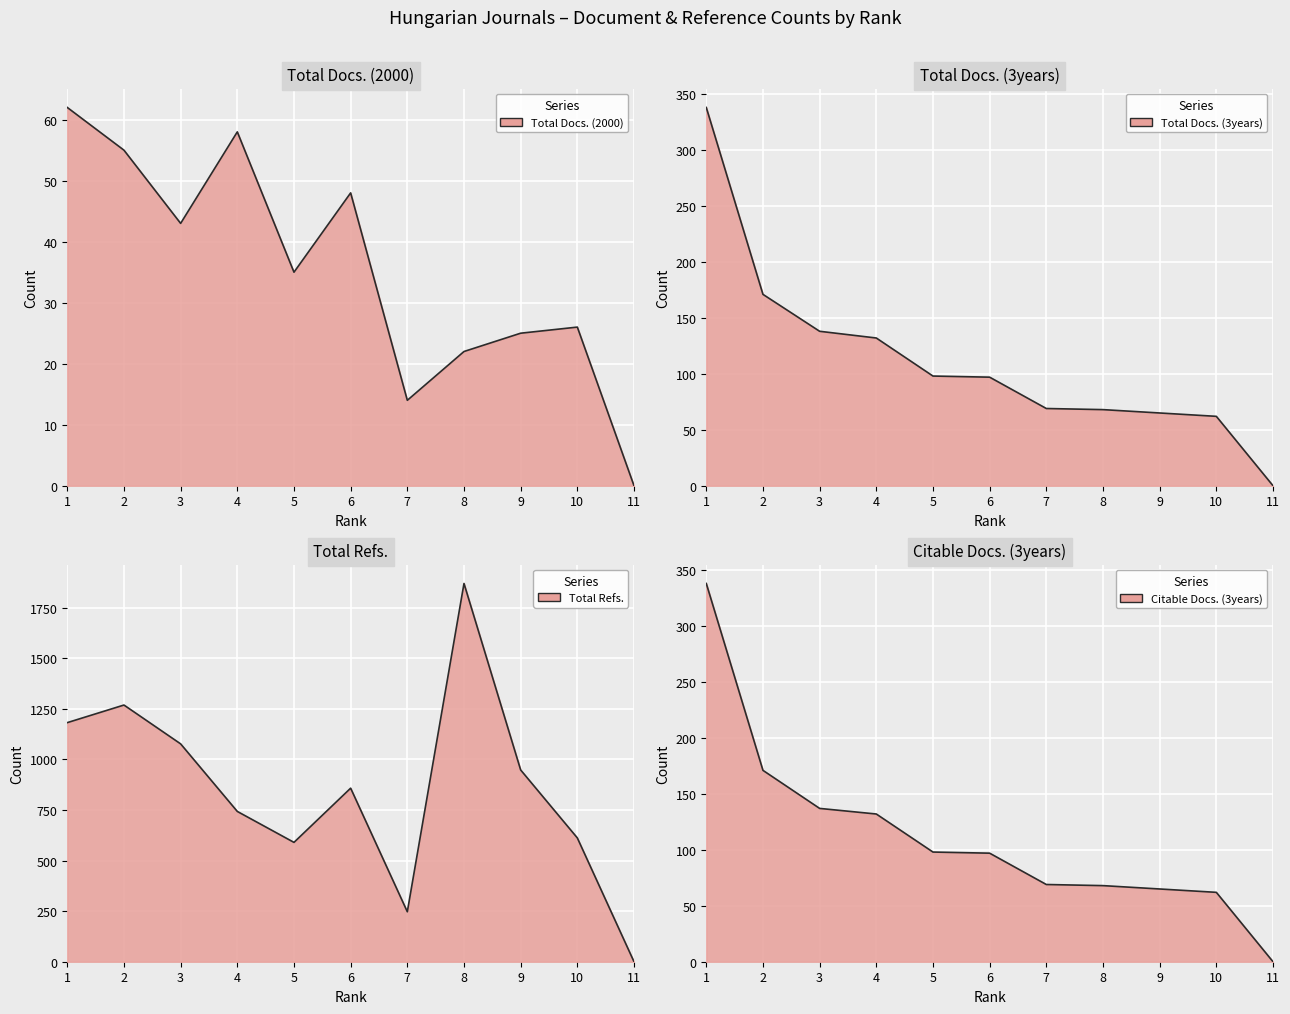

What is the average value of the Total Refs. series?

854